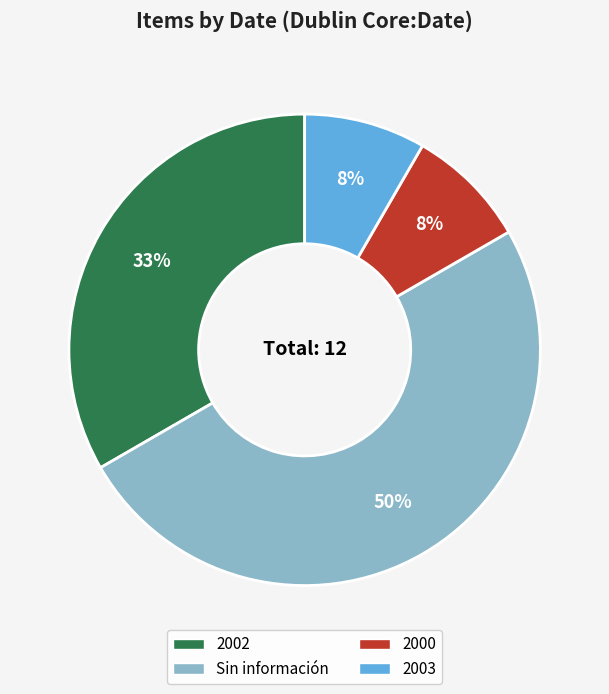

Is the sum of 2002 and 2003 greater than half?

No